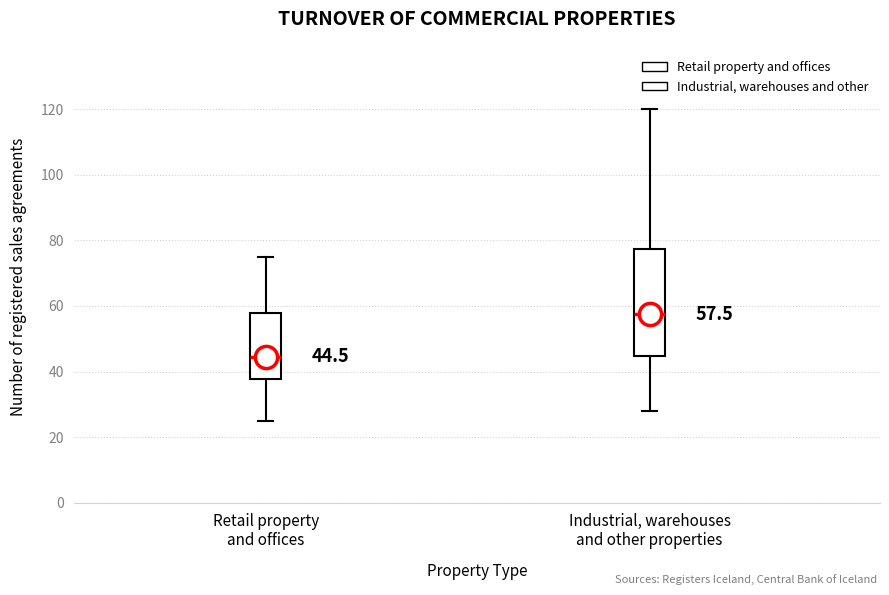

Which box's median line is the highest?

Industrial, warehouses and other properties